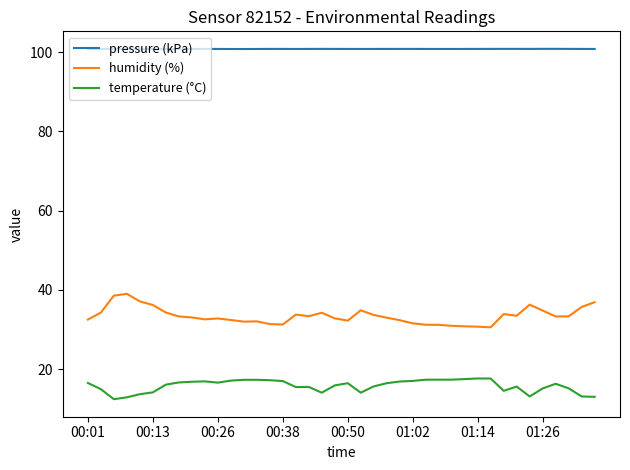

True or false: humidity (%) and temperature (°C) intersect in this chart.

False